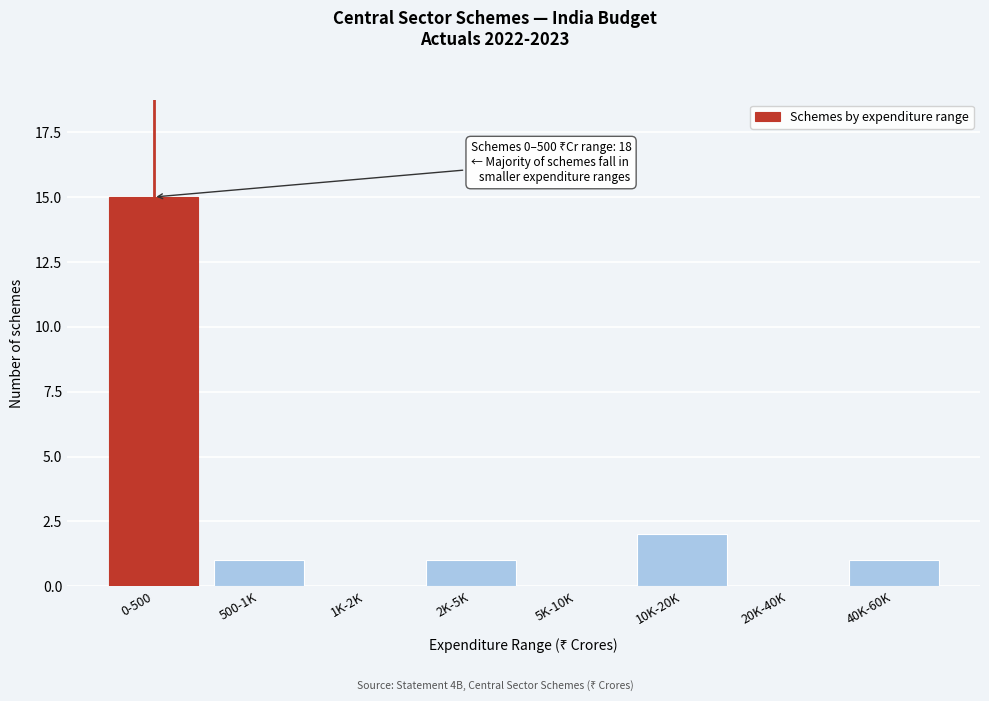

Reading left to right, extract all data points from this chart.

0-500=15	500-1K=1	1K-2K=0	2K-5K=1	5K-10K=0	10K-20K=2	20K-40K=0	40K-60K=1